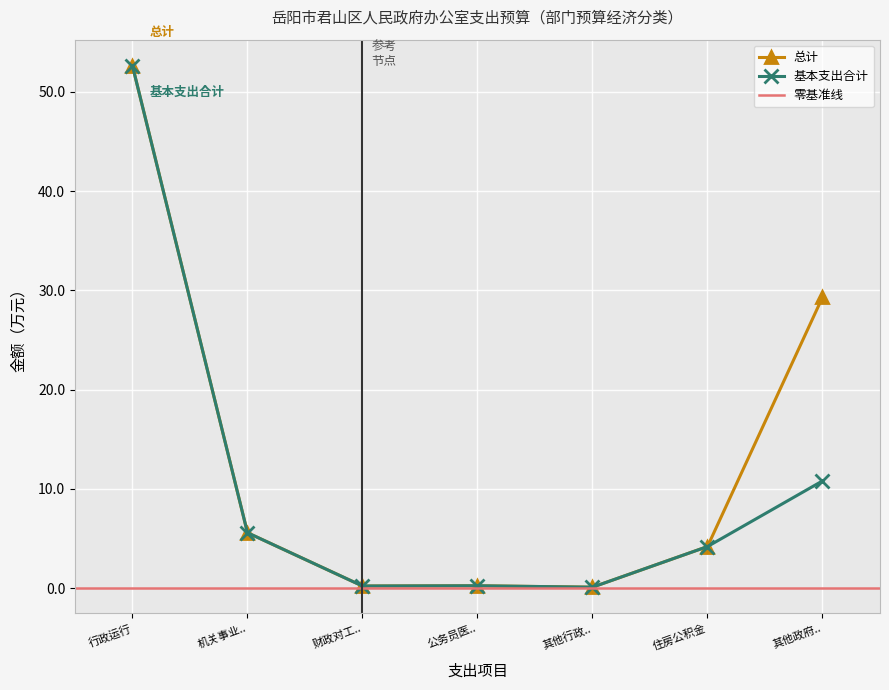

How many lines are shown in the chart?

2